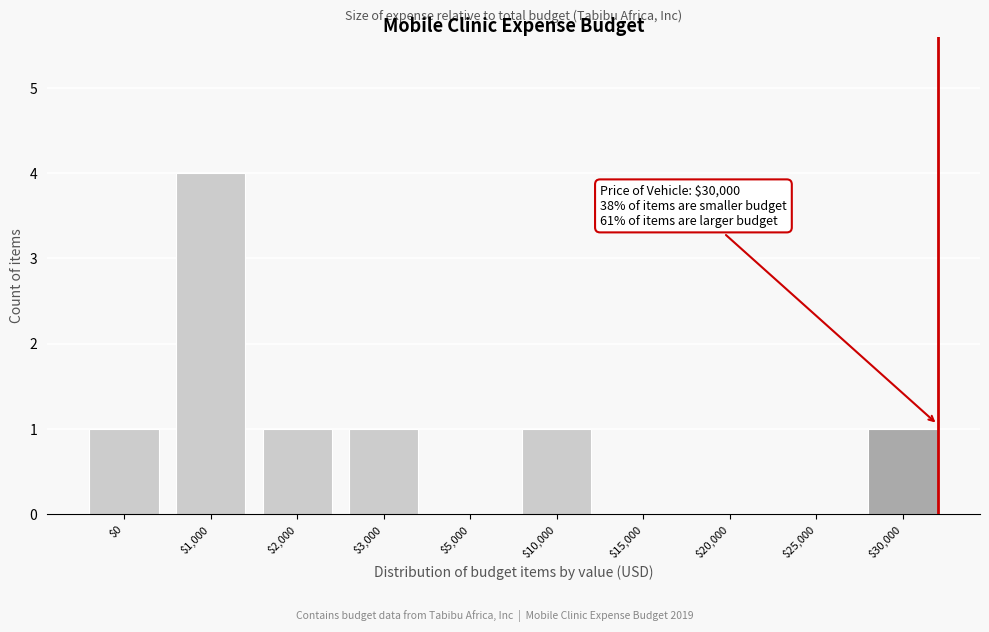

What is the greatest value displayed?

4